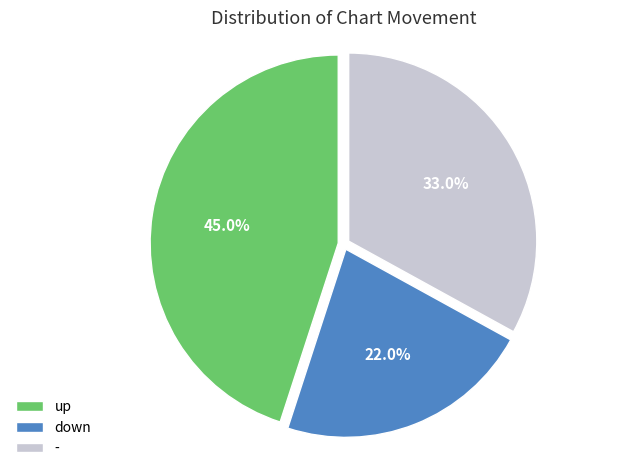

Rank the categories by value from lowest to highest.

down, -, up